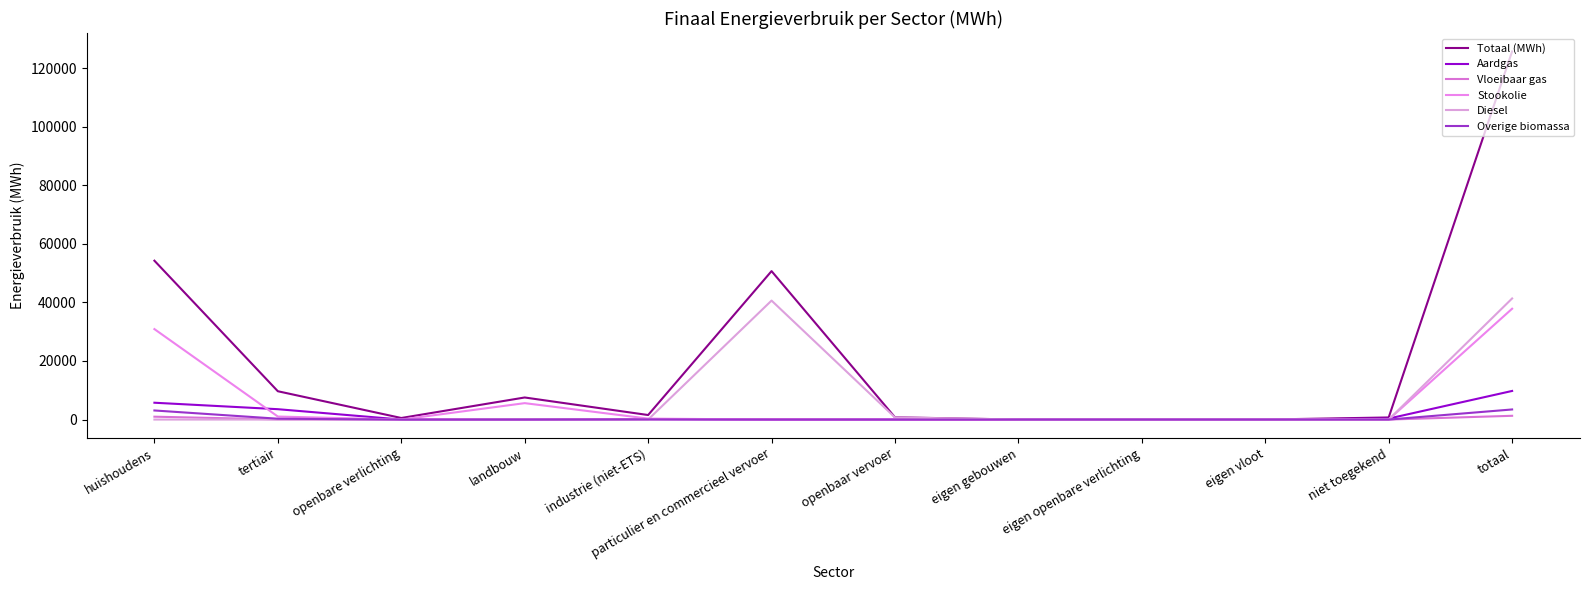

What are all the series names shown in the legend?

Totaal (MWh), Aardgas, Vloeibaar gas, Stookolie, Diesel, Overige biomassa